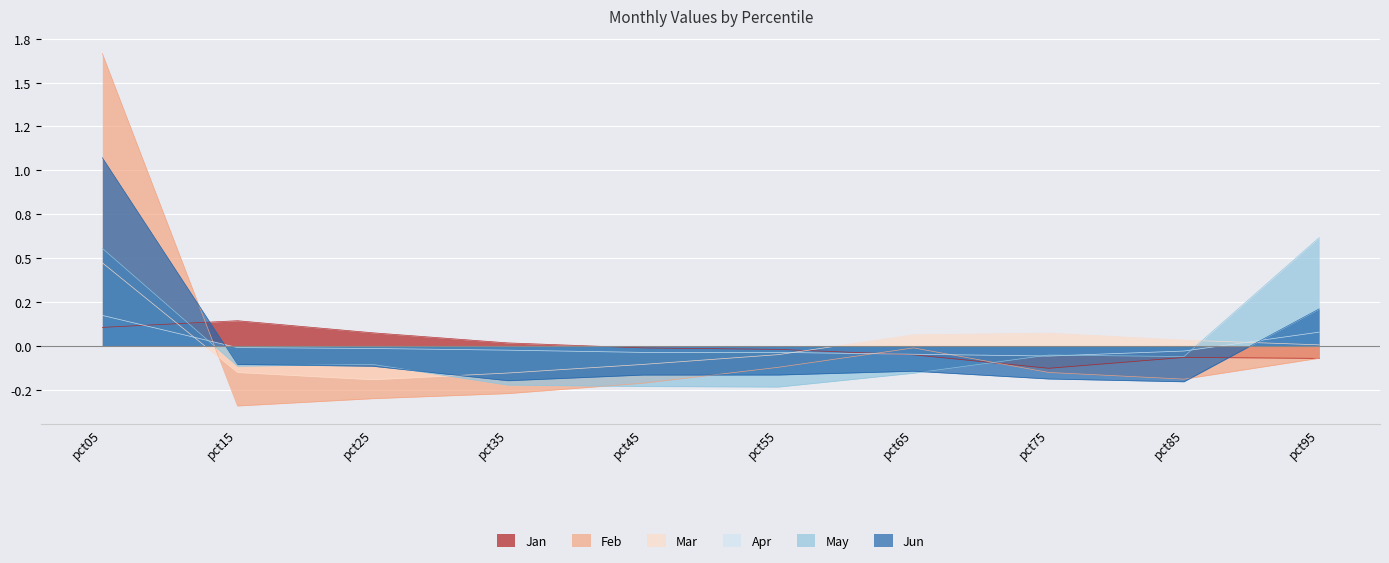

At how many categories does at least one series exceed 0?

8